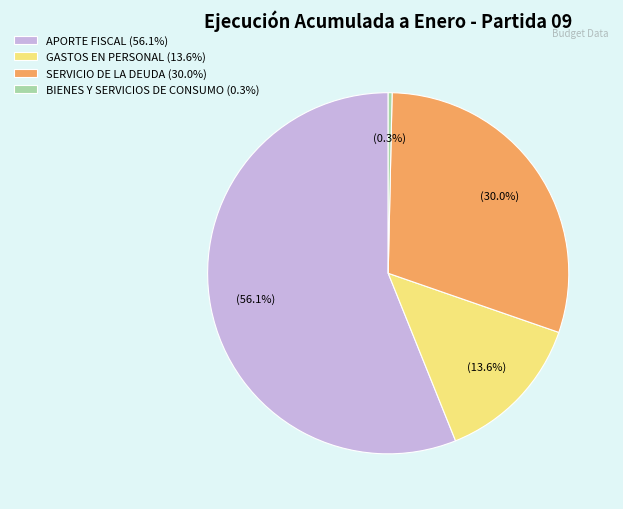

To the nearest percent, what is the average slice percentage?

25%